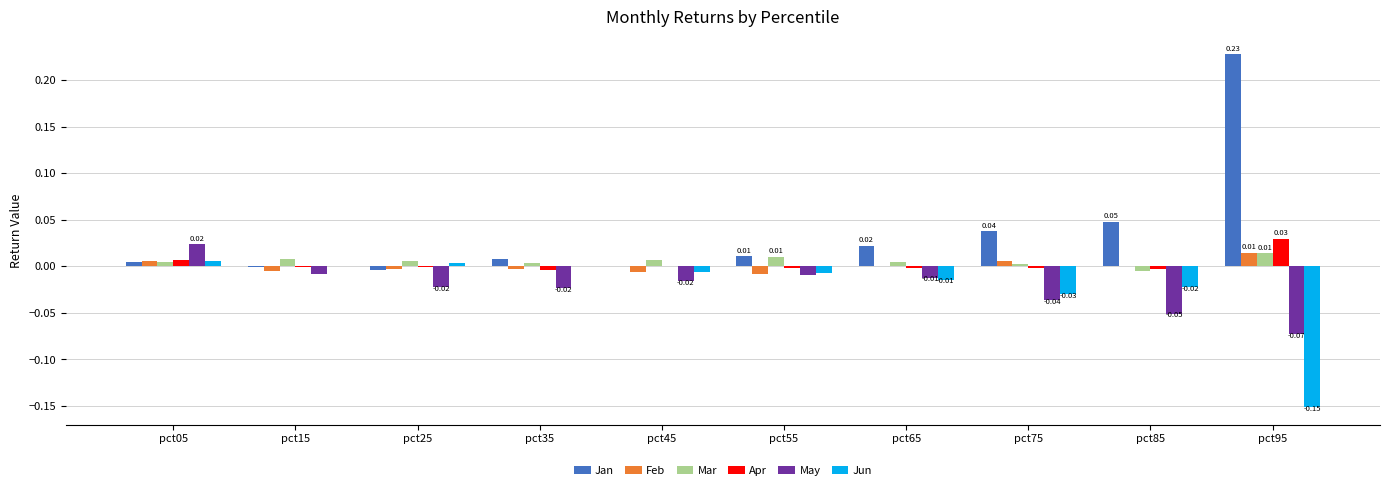

Which series has the largest total across all categories?

Jan